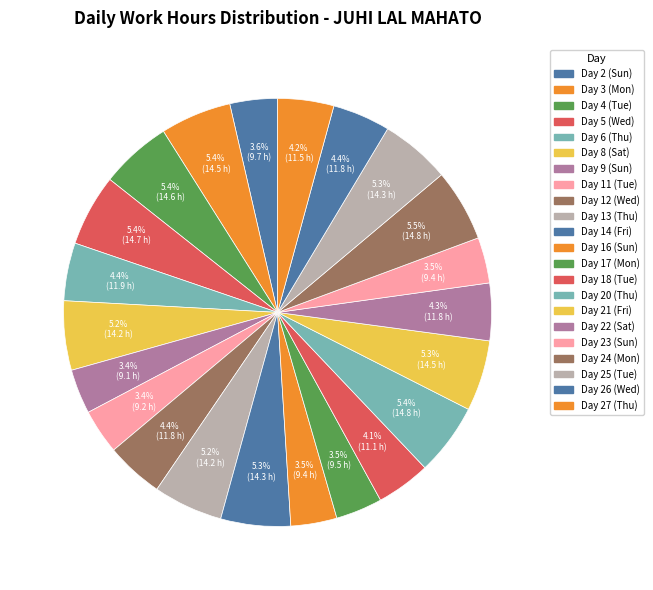

Rank the categories by value from highest to lowest.

Day 24 (Mon), Day 20 (Thu), Day 5 (Wed), Day 4 (Tue), Day 3 (Mon), Day 21 (Fri), Day 25 (Tue), Day 14 (Fri), Day 13 (Thu), Day 8 (Sat), Day 6 (Thu), Day 26 (Wed), Day 12 (Wed), Day 22 (Sat), Day 27 (Thu), Day 18 (Tue), Day 2 (Sun), Day 17 (Mon), Day 16 (Sun), Day 23 (Sun), Day 11 (Tue), Day 9 (Sun)